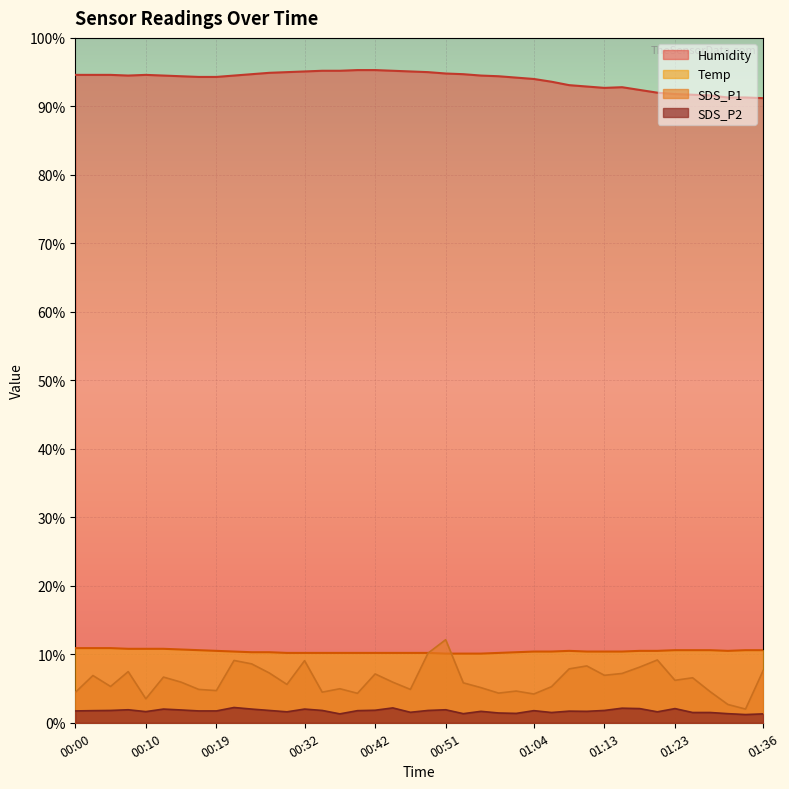

Where does the SDS_P1 series first go above 5?

00:02